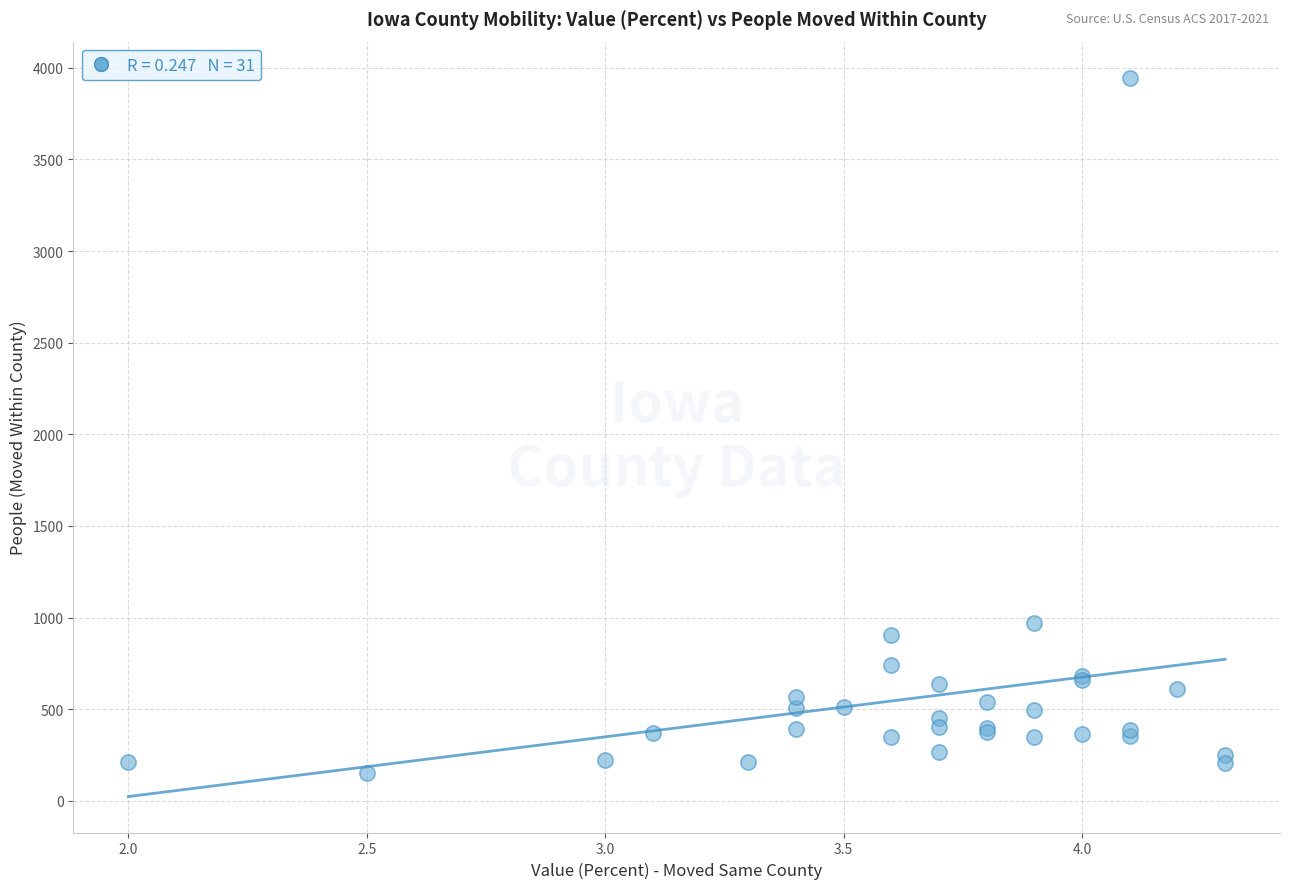

What Y value in the scatter plot is closest to 2049?

972